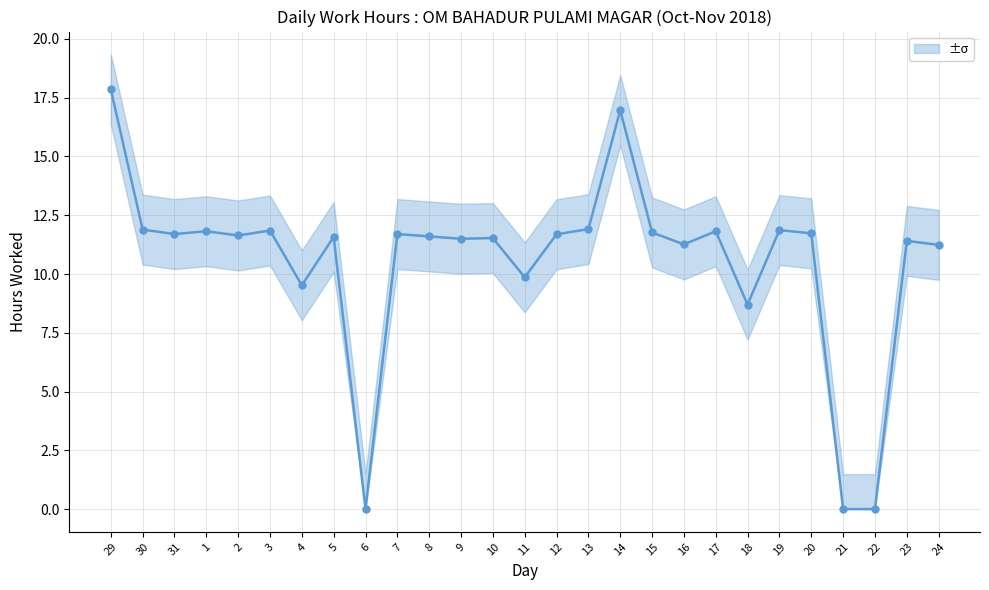

The value at 13 is 11.9. True or false?

True